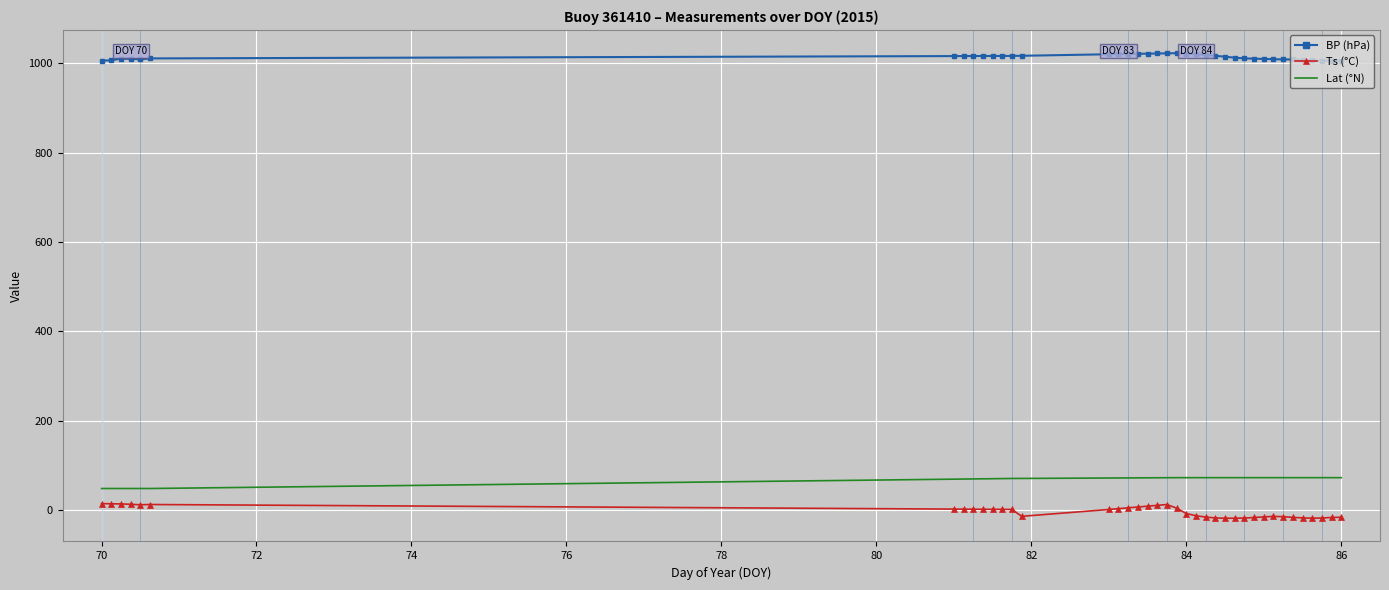

Rank the series by their maximum value, from lowest to highest.

Ts (°C), Lat (°N), BP (hPa)